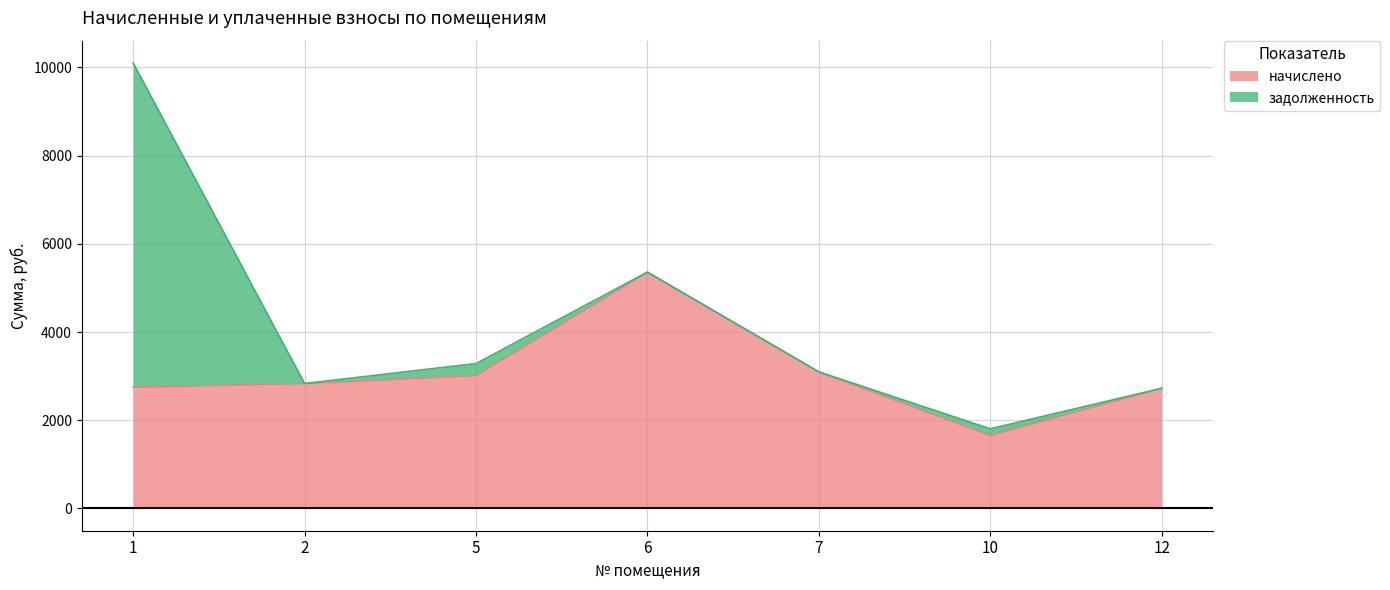

What is the difference between the maximum and second lowest values?

2633.0